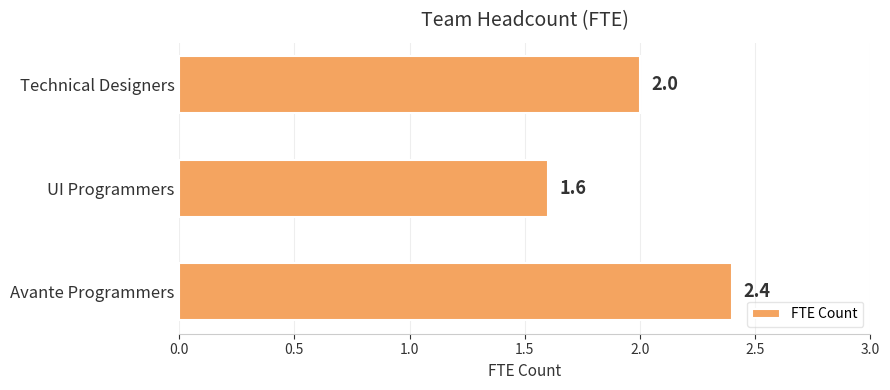

Rank the categories by value from highest to lowest.

Avante Programmers, Technical Designers, UI Programmers